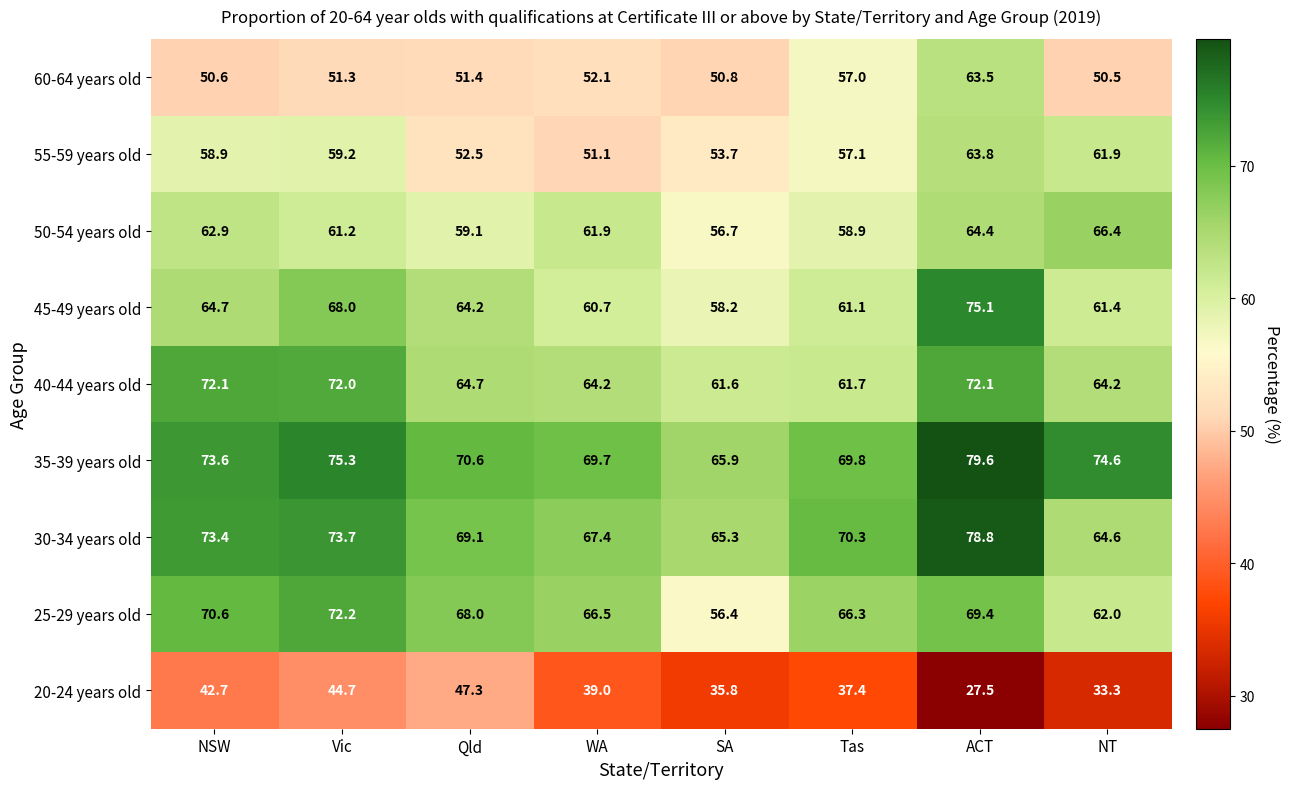

Which series changed the most between NSW and Vic?

45-49 years old